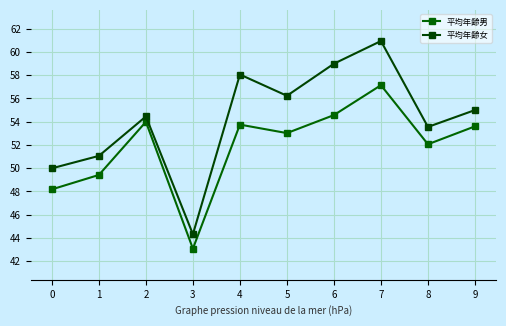

Which series has the widest spread of values?

平均年齢女